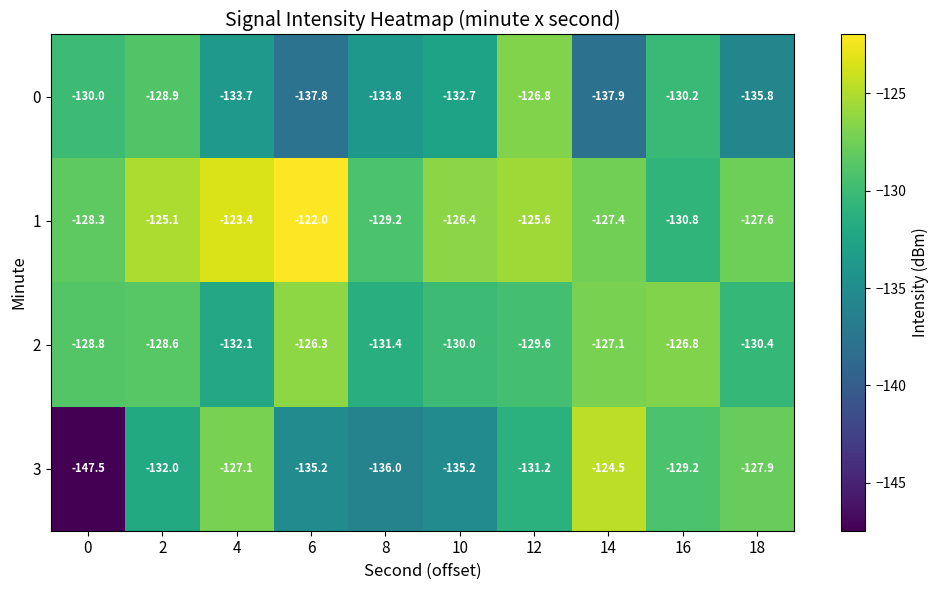

At which category is the sum across all series the highest?

12